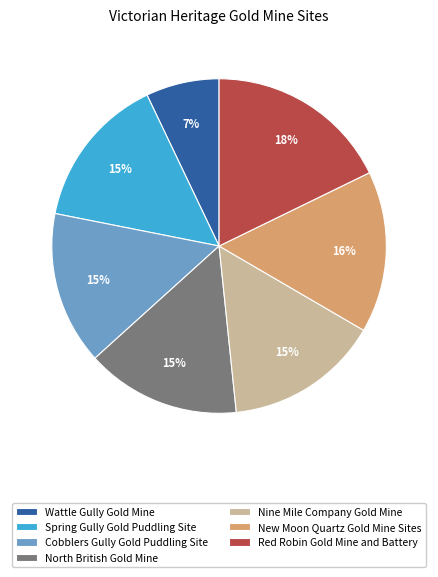

How many segments does this pie chart have?

7